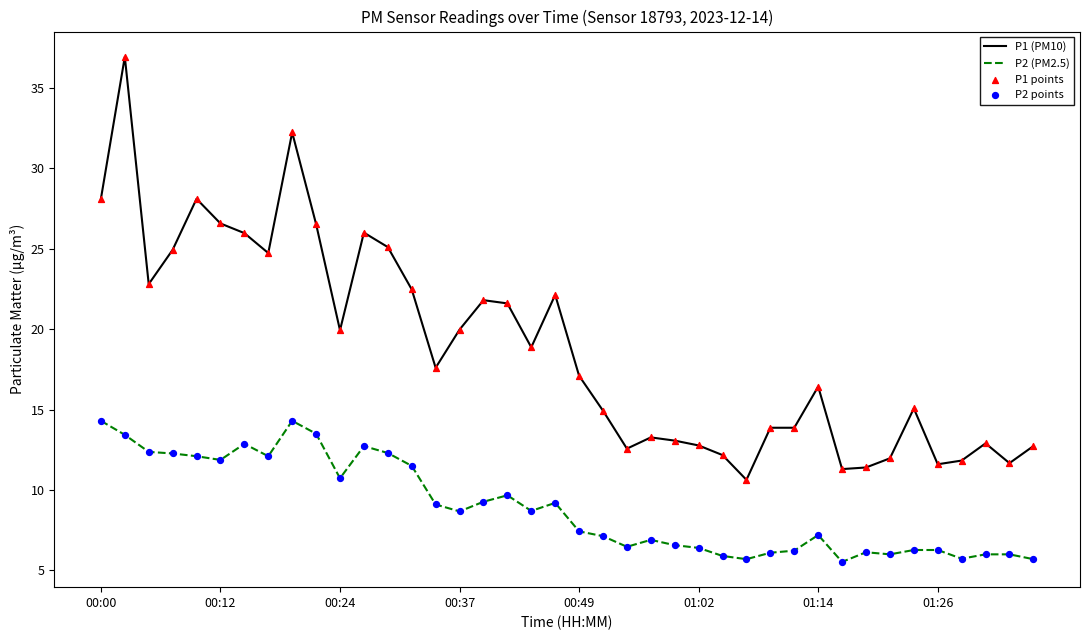

What is the minimum value shown in the chart?

5.5